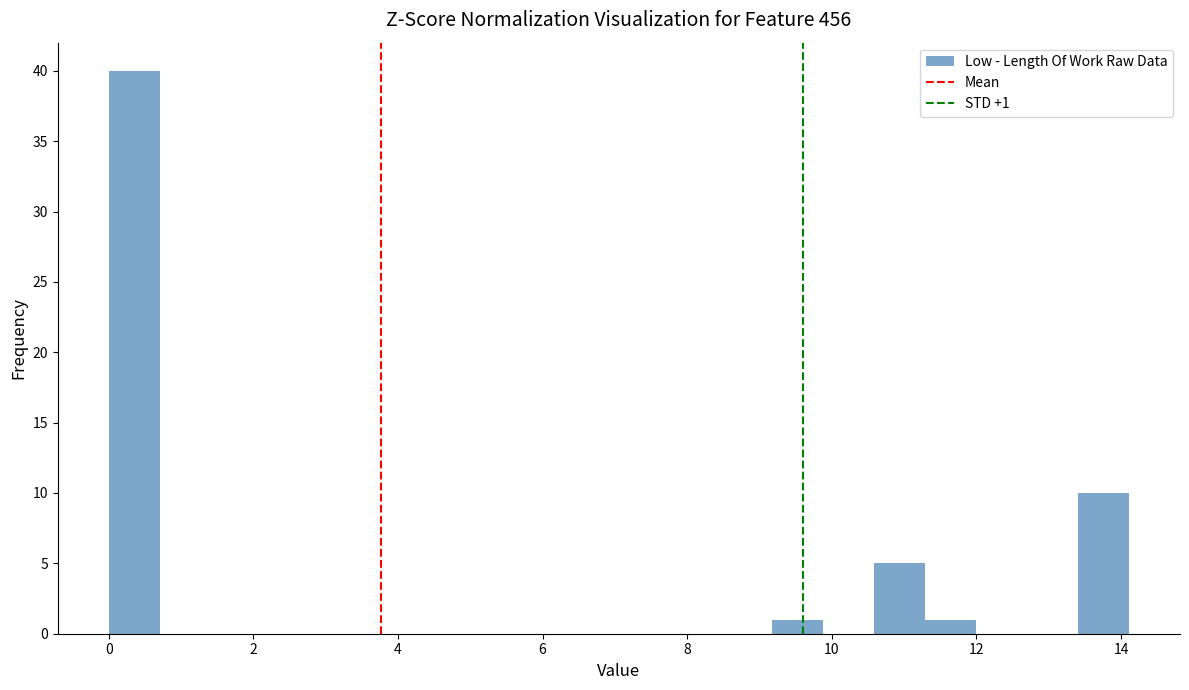

Read against the x-axis, roughly where is the centre of the tallest bar?

0.4